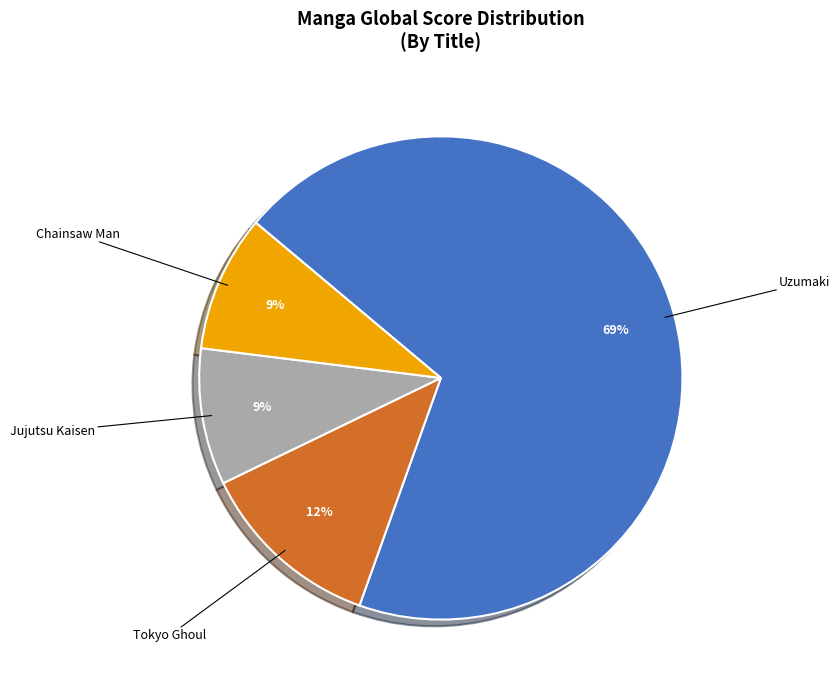

How many slices are in this pie chart?

4